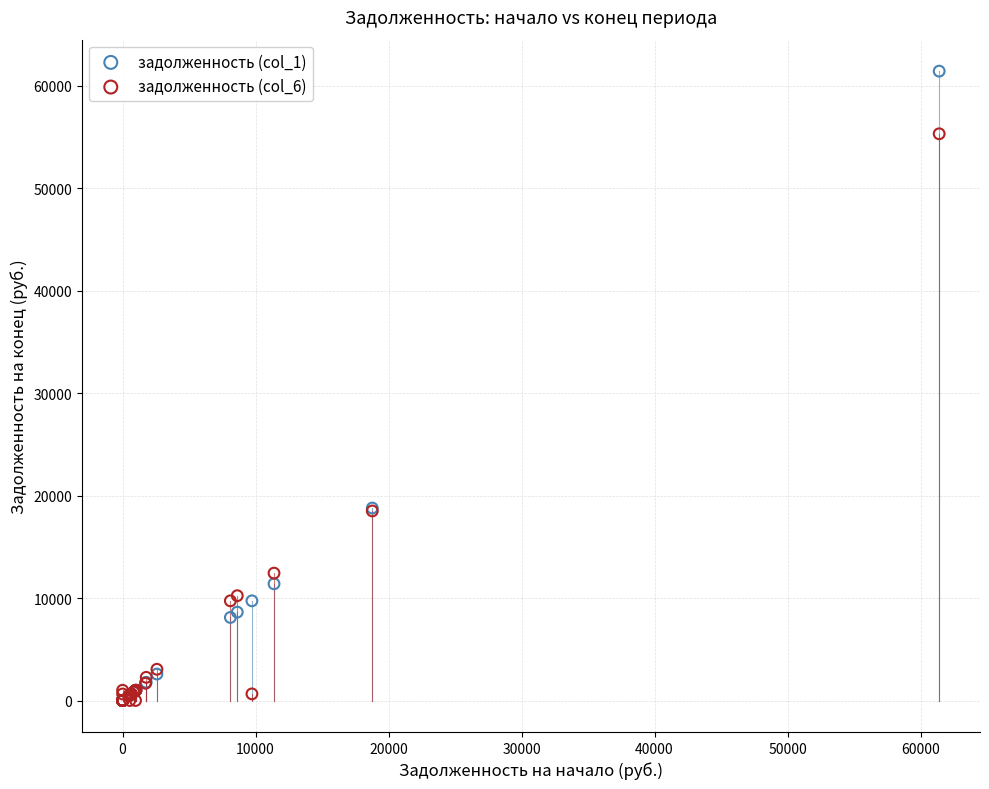

Which series has the largest Y range (max minus min)?

задолженность (col_1)